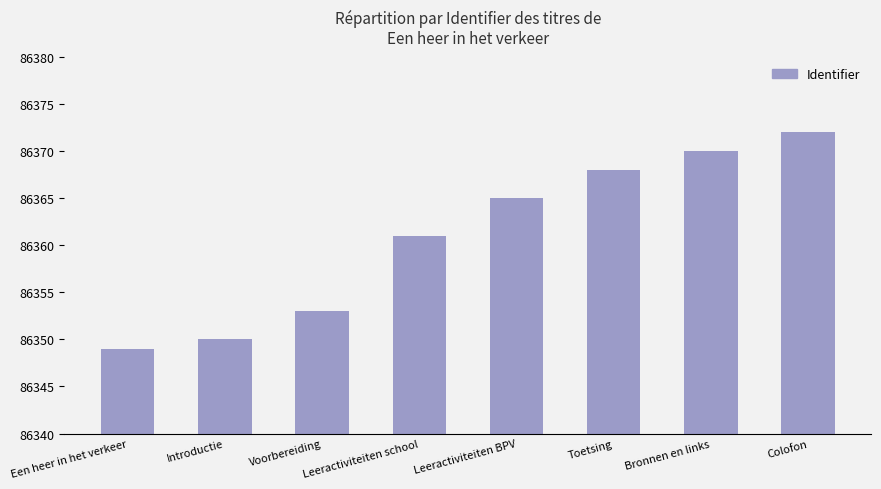

Rank the categories by value from highest to lowest.

Colofon, Bronnen en links, Toetsing, Leeractiviteiten BPV, Leeractiviteiten school, Voorbereiding, Introductie, Een heer in het verkeer